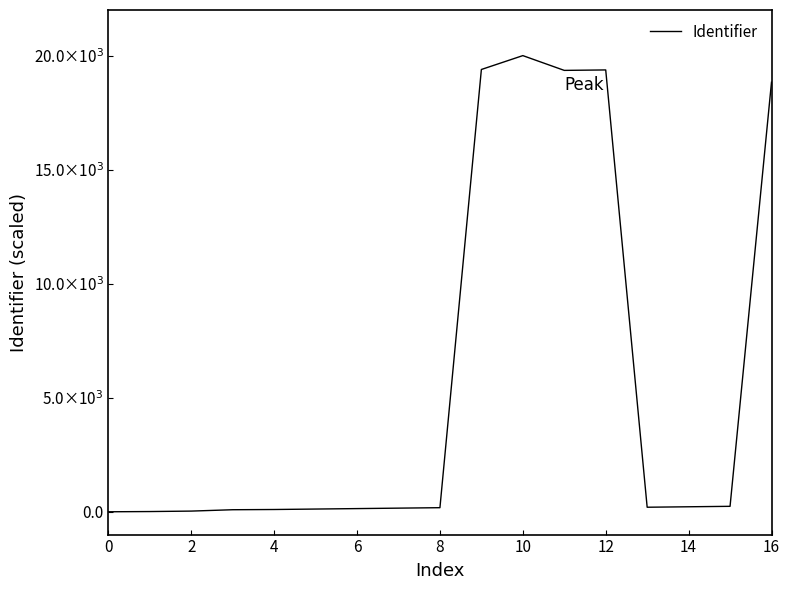

Does the chart have visible grid lines?

No